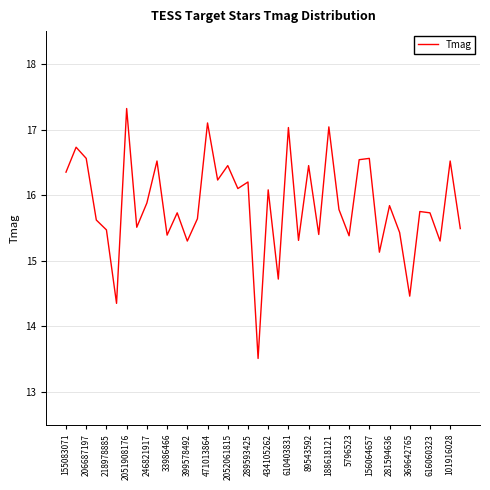

What is the difference between the maximum and minimum values?

3.8